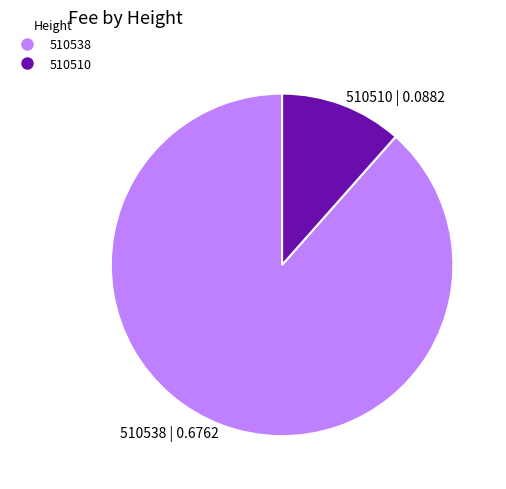

Which has a higher value, 510510 or 510538?

510538